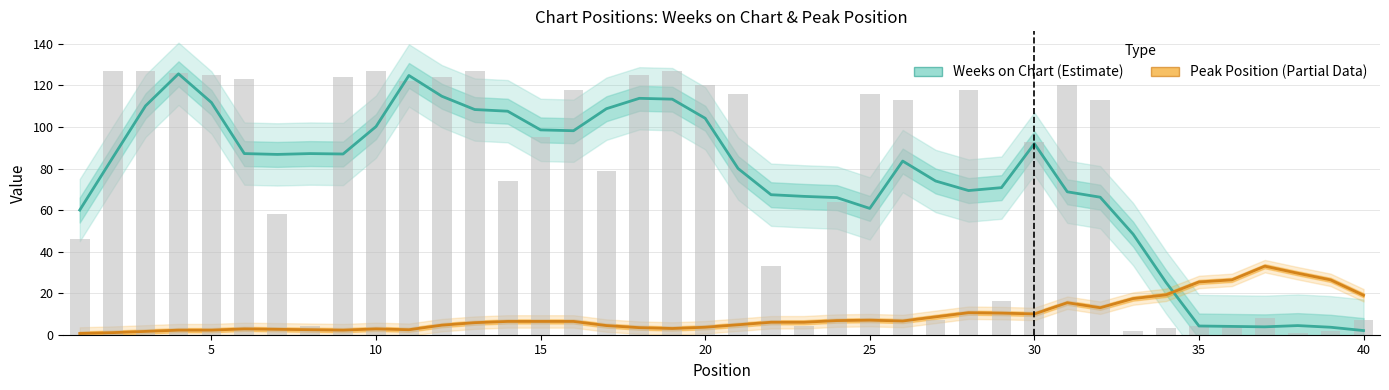

How many bars are there in total?

40